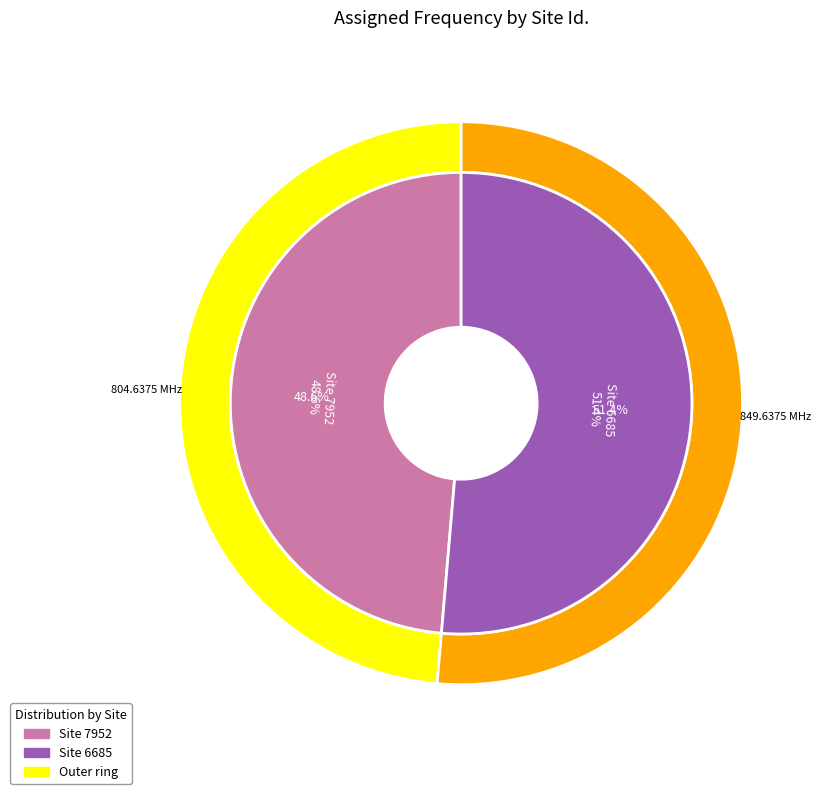

What is the change in value from 7952 to 6685?

+45.0